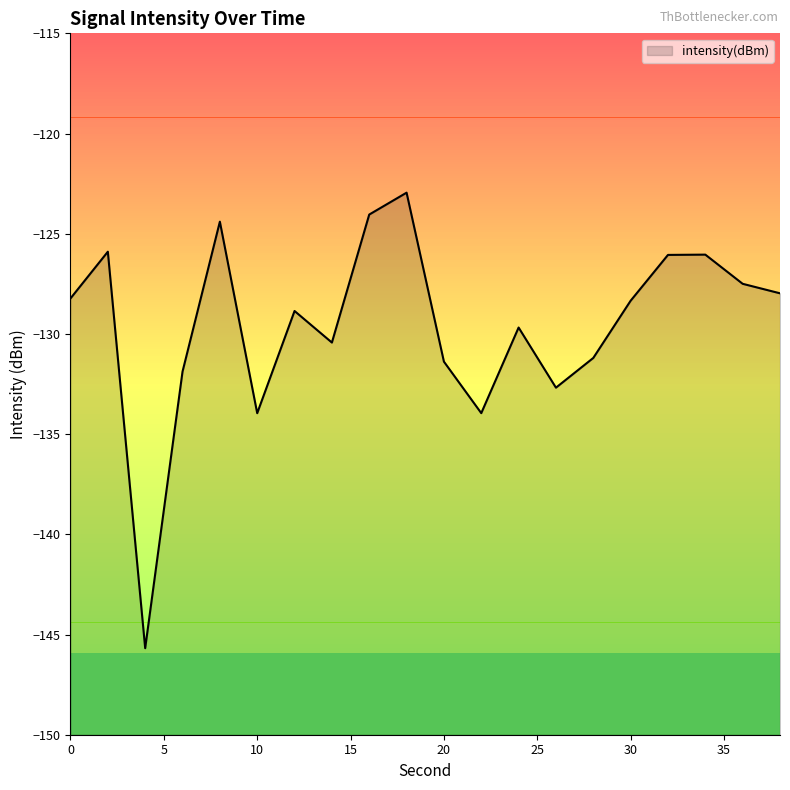

Is it true that the value at 12 is -128.9?

True